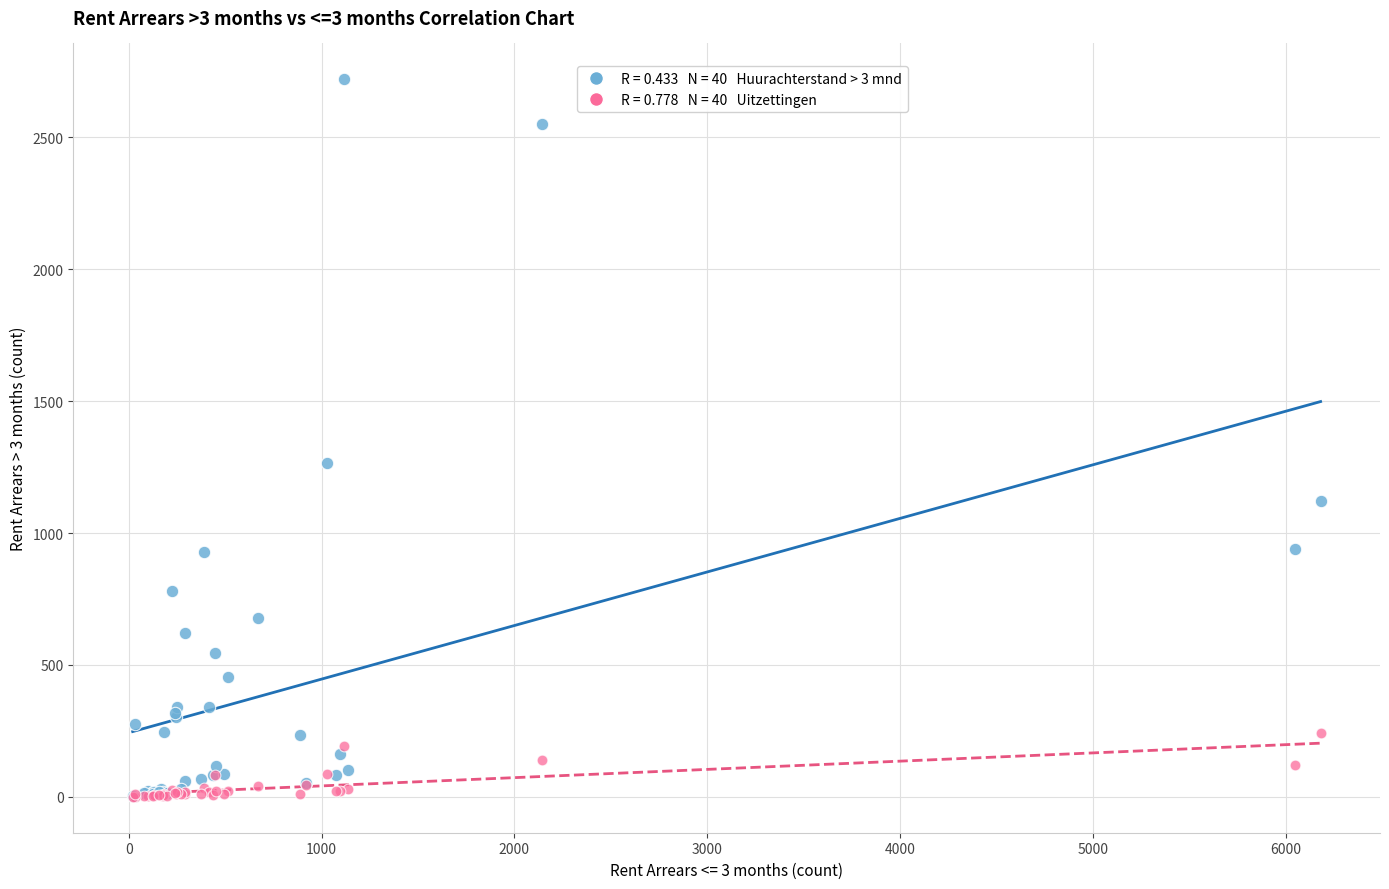

Across all series, what Y value is closest to 1360?

1264